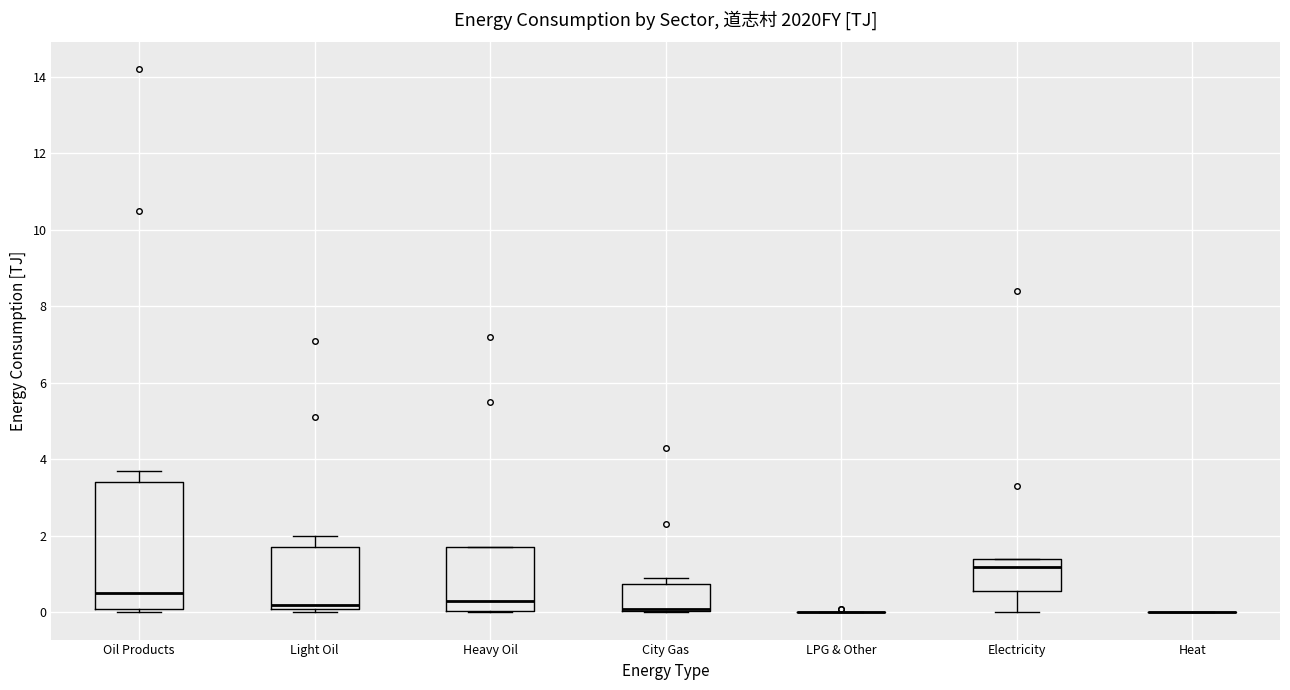

Reading left to right, transcribe this box plot: for each box, give where its median line is, the range the box spans, and where its two whiskers end, as read against the y-axis. The values are not printed on the chart, so give them approximately, as read against the axis.

Oil Products: median 0.6, box 0.2 to 3.4, whiskers 0.0 to 3.8
Light Oil: median 0.2 (just above the box's lower edge), box 0.2 to 1.8, whiskers 0.0 to 2.0
Heavy Oil: median 0.4, box 0.0 to 1.8, whiskers 0.0 to 1.8
City Gas: median 0.2 (drawn on the box's lower edge), box 0.0 to 0.8, whiskers 0.0 to 1.0
LPG & Other: box collapsed to a line at 0.0, whiskers 0.0 to 0.0
Electricity: median 1.2, box 0.6 to 1.4, whiskers 0.0 to 1.4
Heat: box collapsed to a line at 0.0, whiskers 0.0 to 0.0